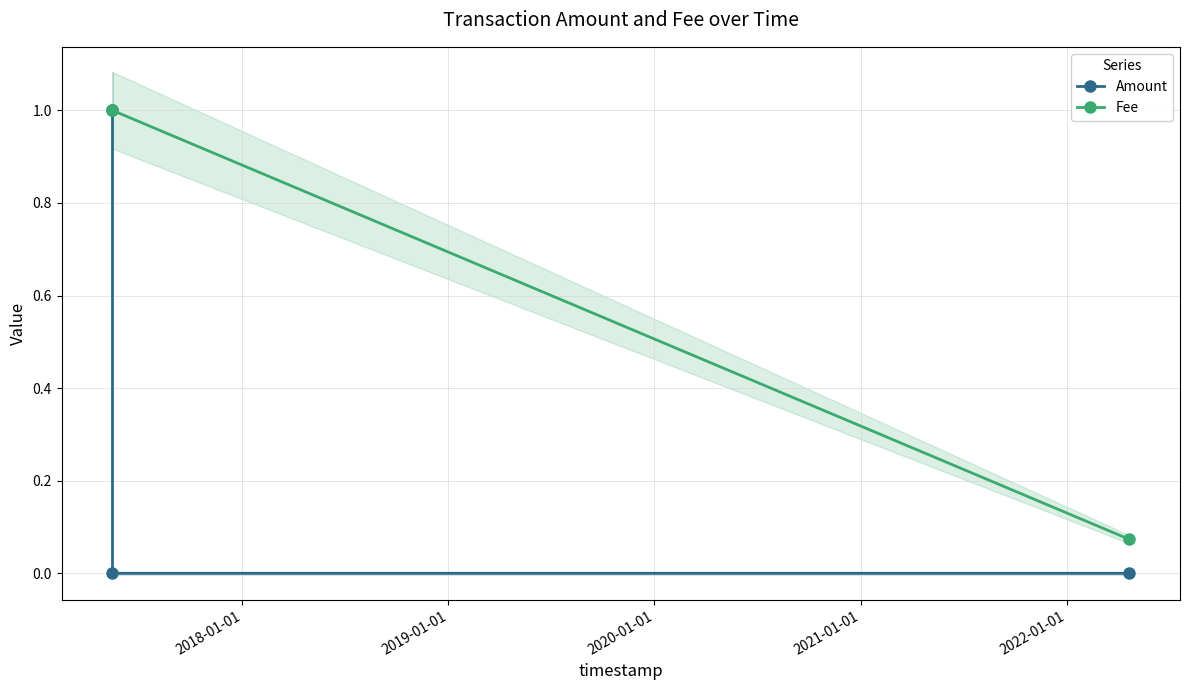

The value of Fee at 2018-01-01 is 0.2. True or false?

False